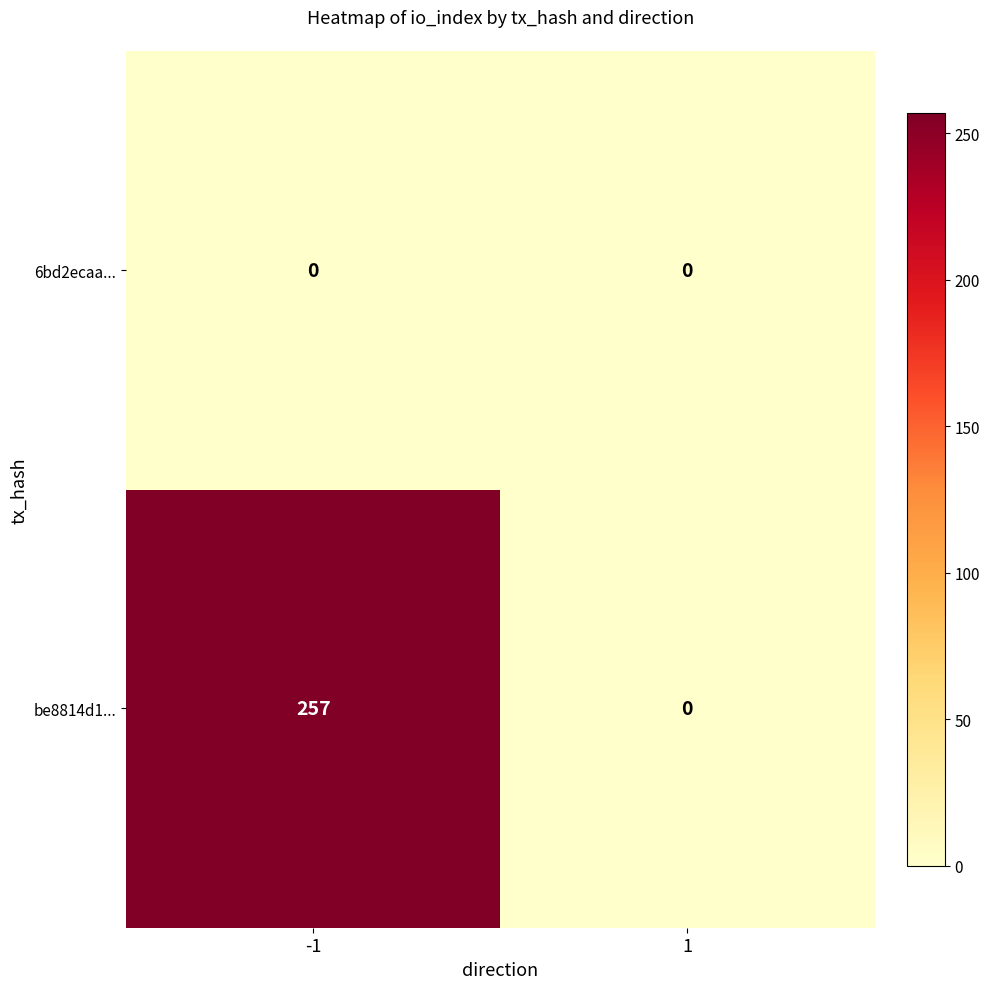

List the labels in order of be8814d1... value, smallest first.

1, -1